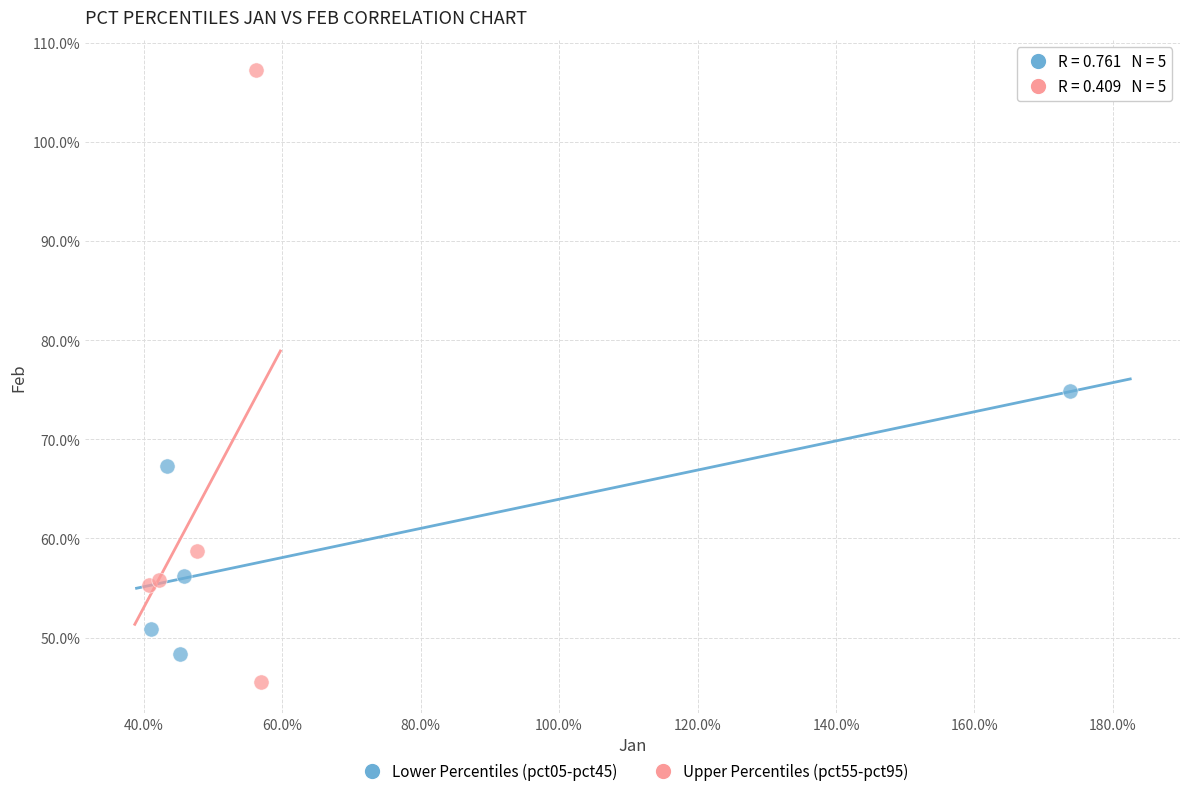

Which series contains the lowest Y value?

Upper Percentiles (pct55-pct95)